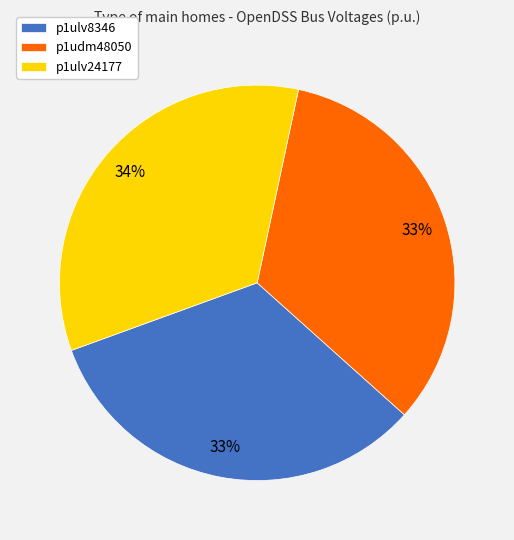

Count the number of slices in the pie.

3